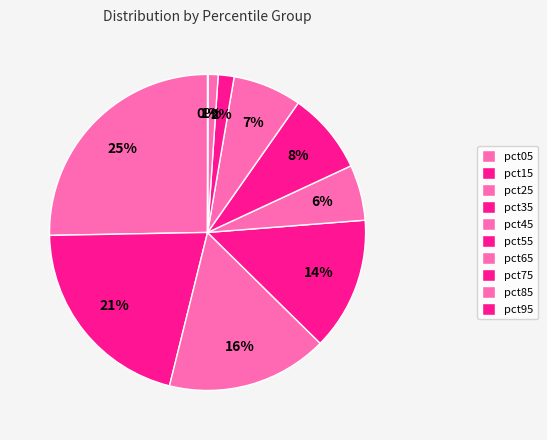

To the nearest percent, what portion does pct15 represent?

21%